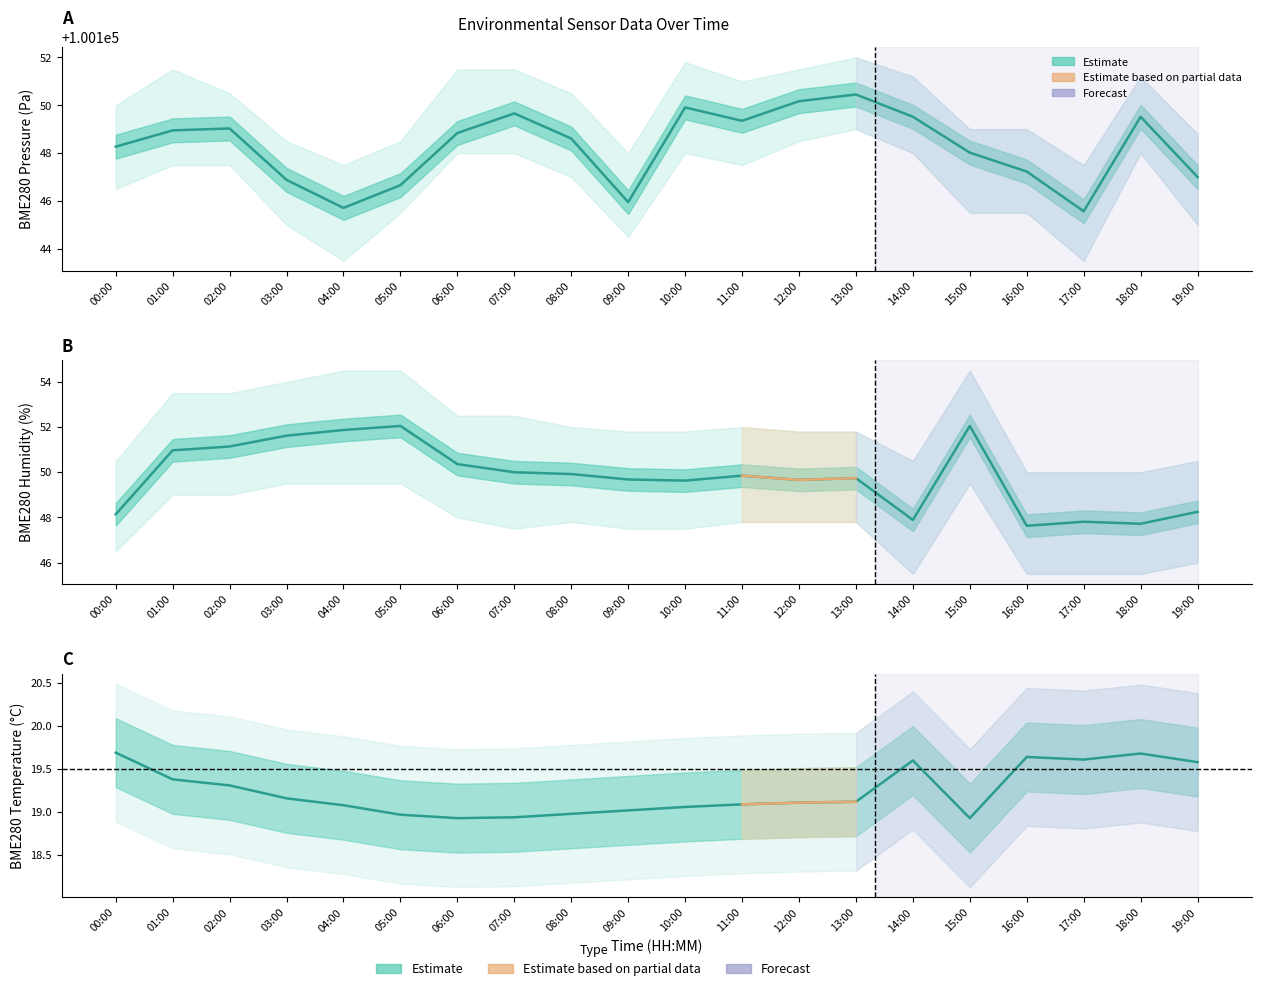

List the labels in order of BME280_humidity value, largest first.

05:00, 15:00, 04:00, 03:00, 02:00, 01:00, 06:00, 07:00, 08:00, 11:00, 13:00, 09:00, 12:00, 10:00, 19:00, 00:00, 14:00, 17:00, 18:00, 16:00